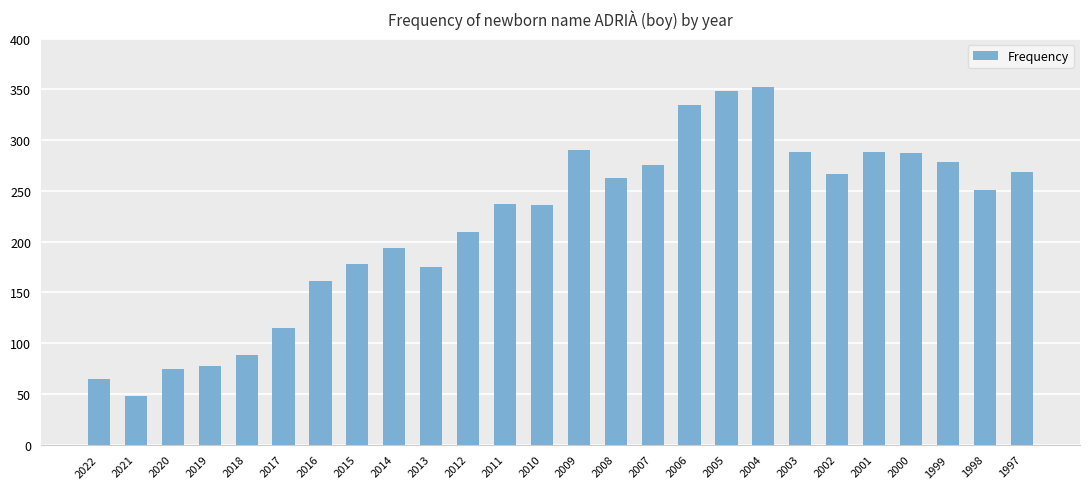

Count the number of data series in this chart.

1